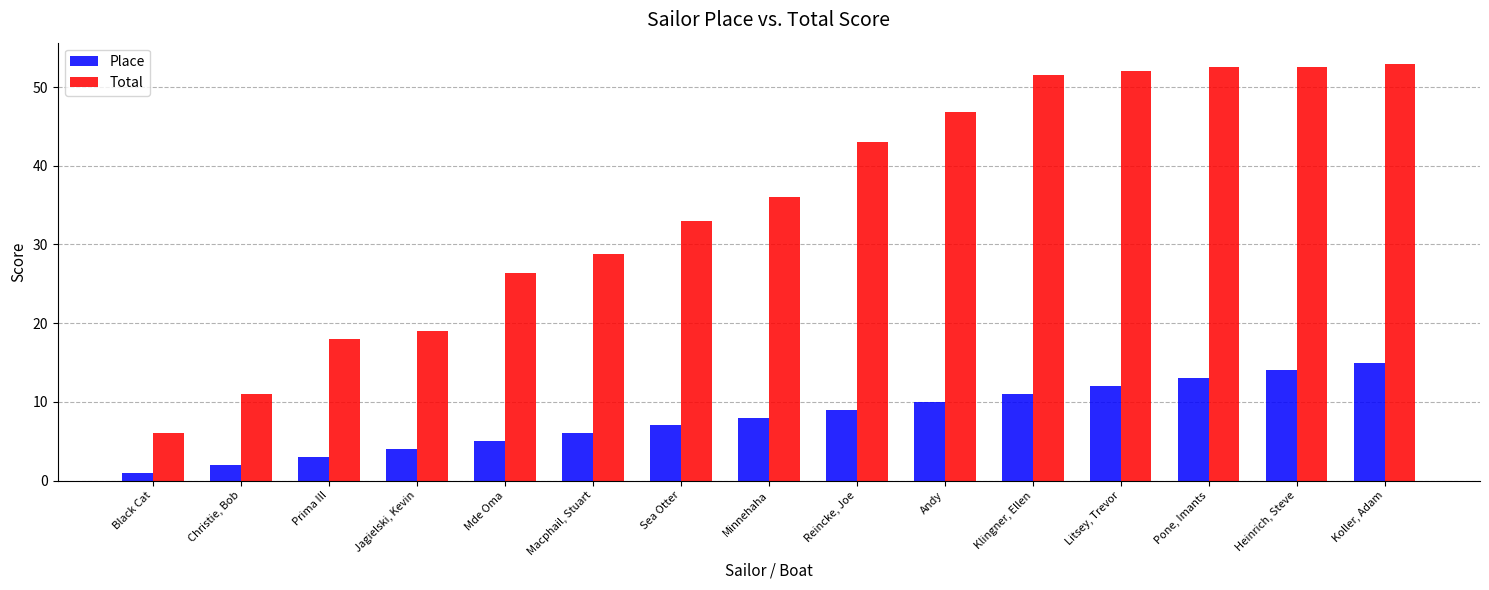

At which label is Total closest to 29?

Macphail, Stuart